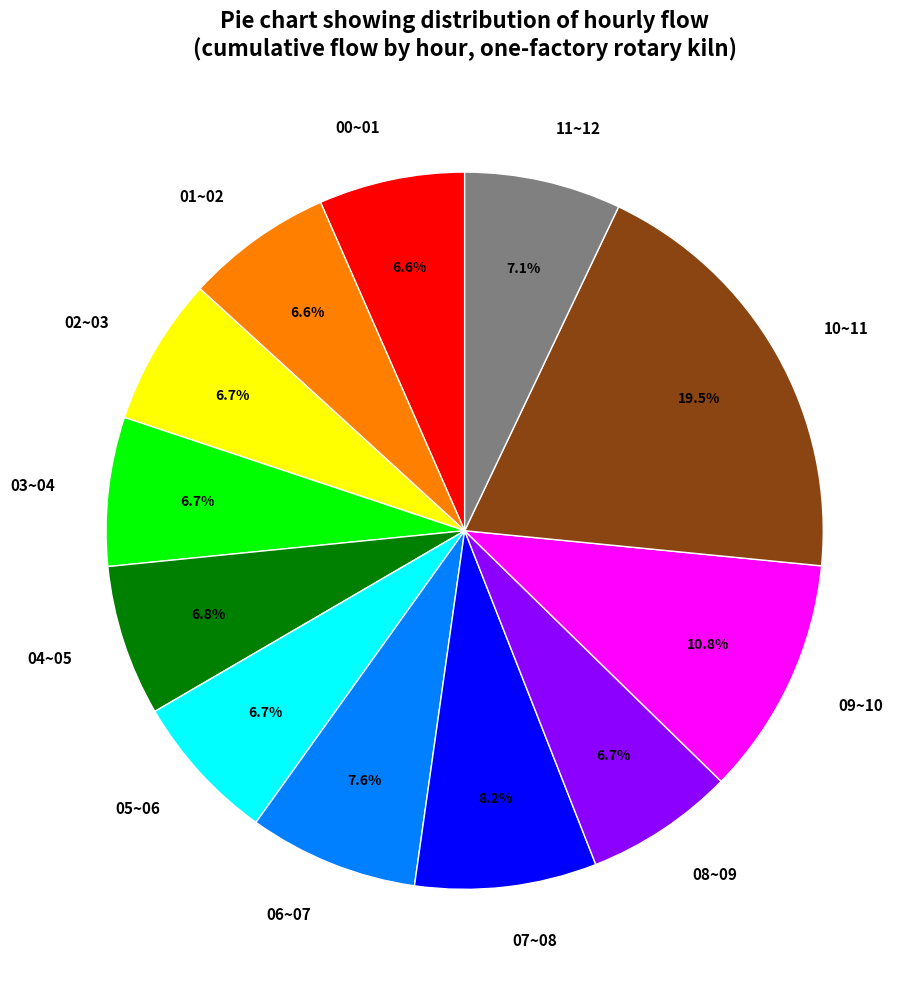

Is it true that 02~03 is 7% of the pie?

True